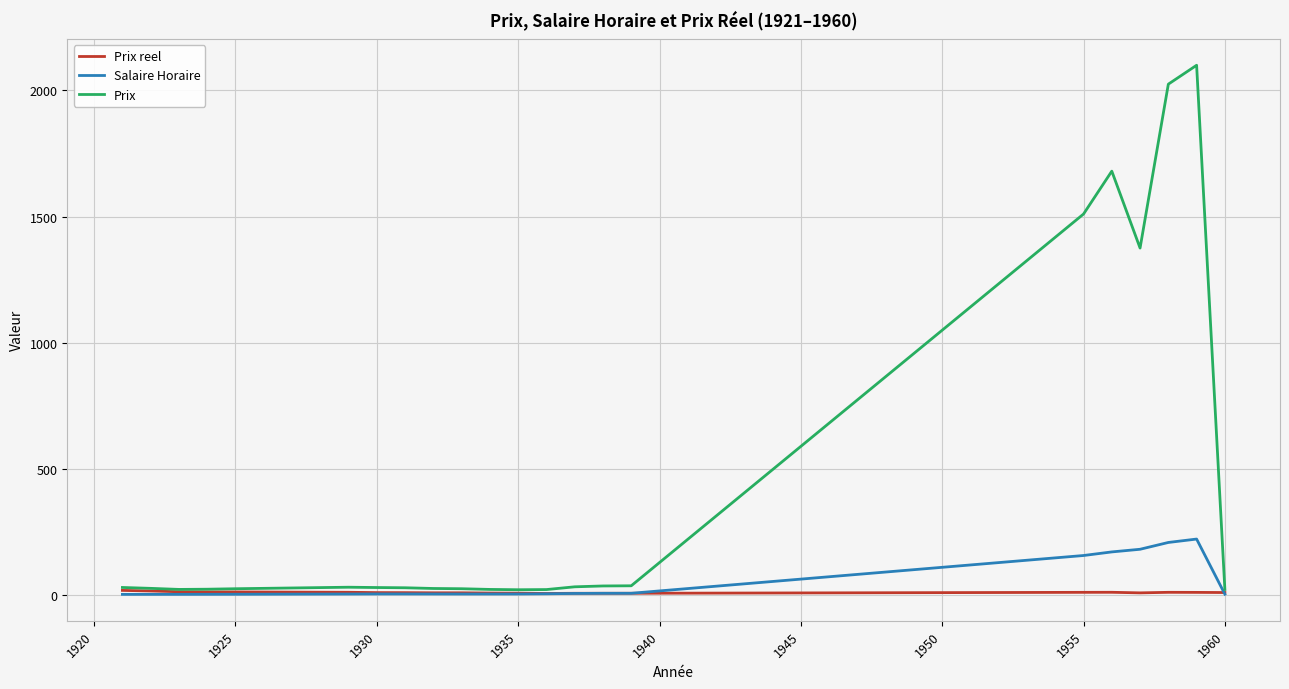

How many series are shown in this chart?

3